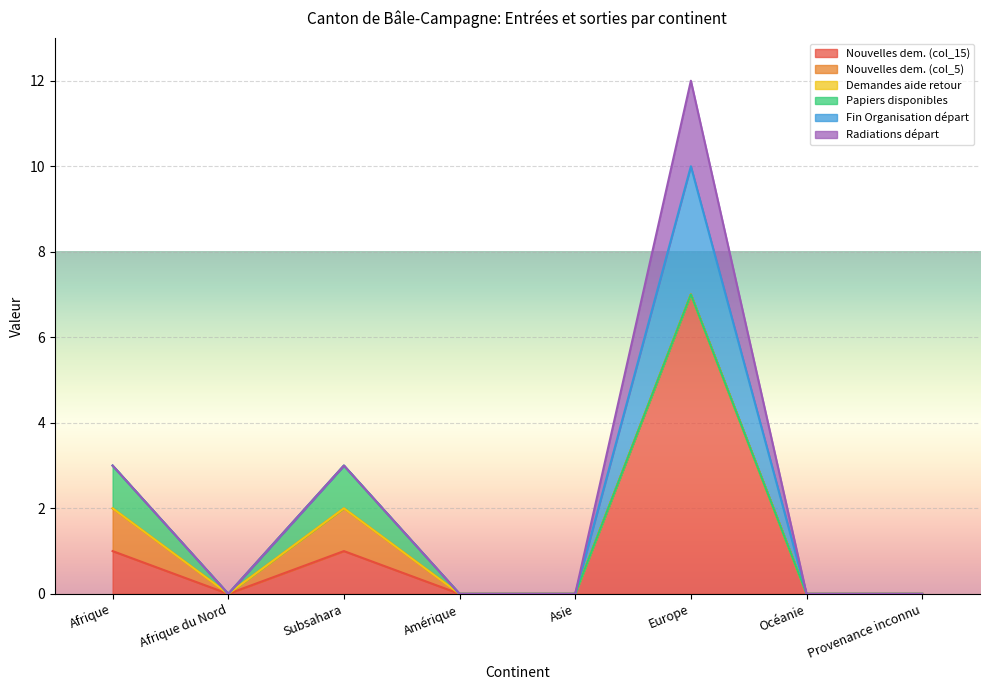

True or false: Demandes aide retour and Nouvelles dem. (col_5) intersect in this chart.

False